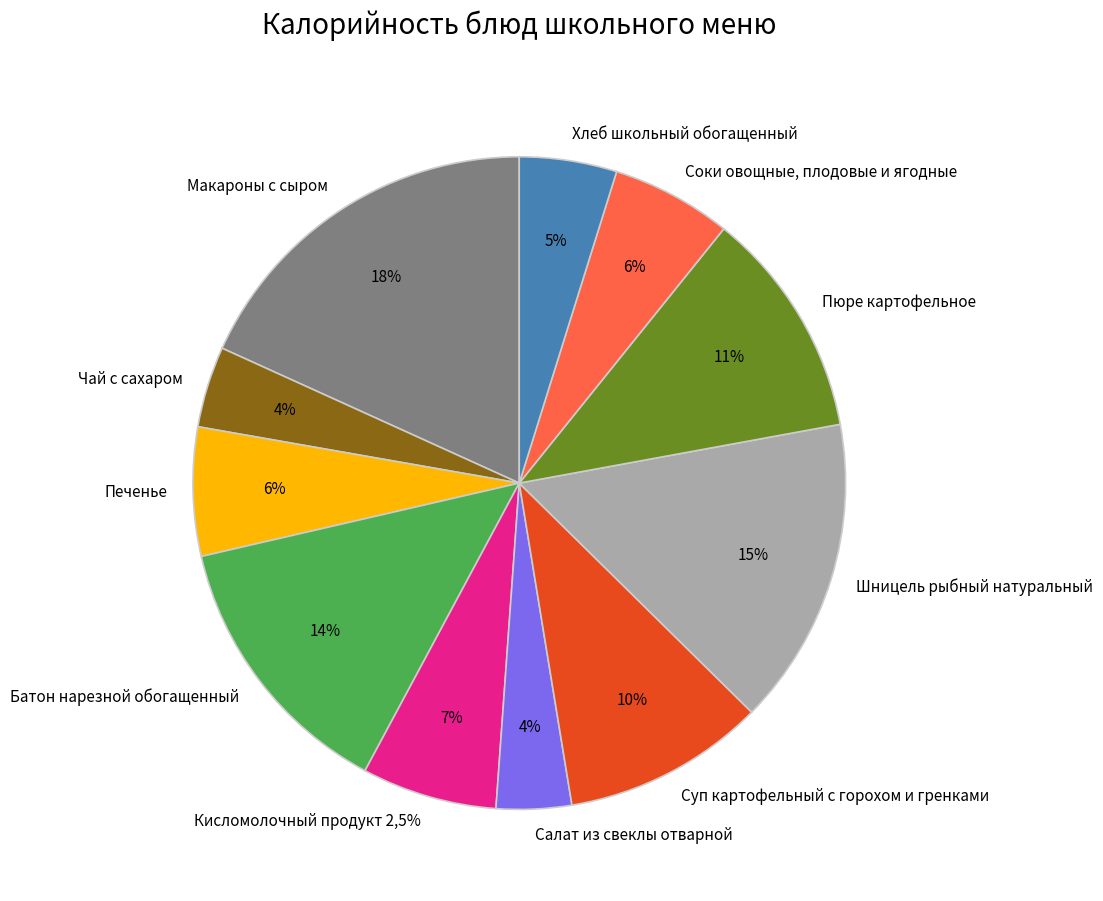

Which category has the biggest portion of the pie?

Макароны с сыром